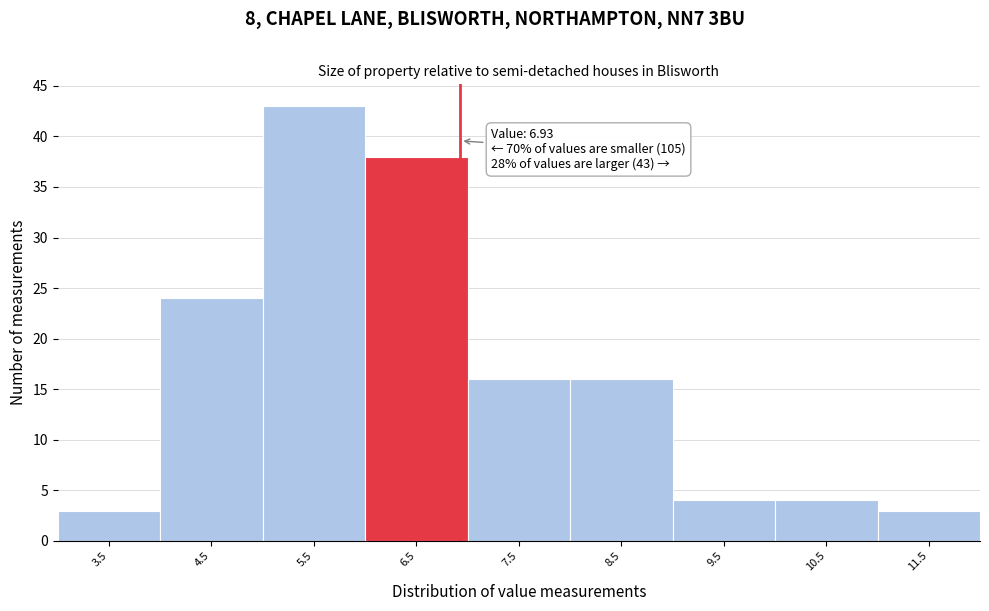

Which range on the x-axis has the tallest bar?

5 to 6